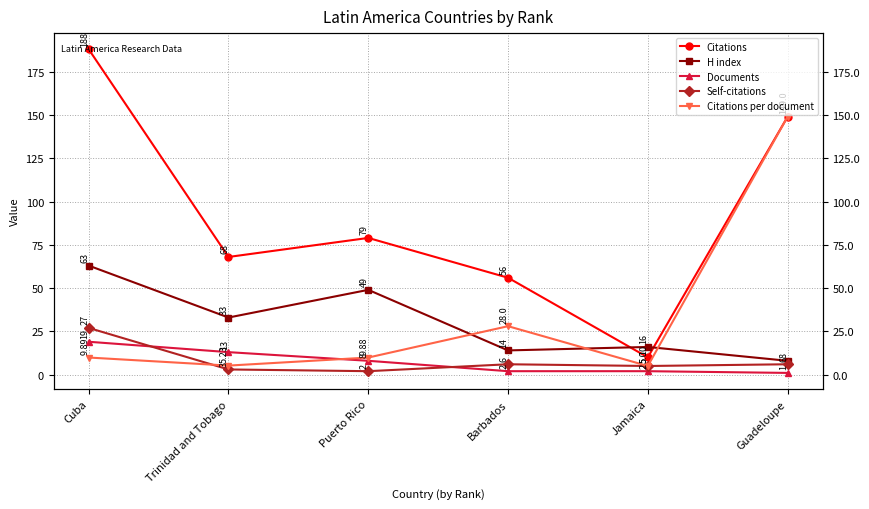

Reading right to left, extract all data points from this chart.

Citations: 149.0	10.0	56.0	79.0	68.0	188.0
H index: 8.0	16.0	14.0	49.0	33.0	63.0
Documents: 1.0	2.0	2.0	8.0	13.0	19.0
Self-citations: 6.0	5.0	6.0	2.0	3.0	27.0
Citations per document: 149.0	5.0	28.0	9.9	5.2	9.9